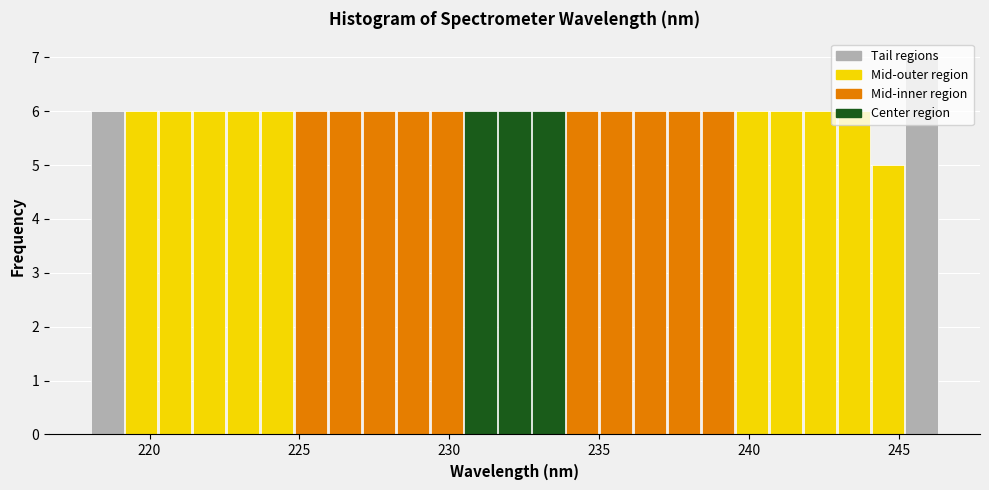

Around what value on the x-axis is the tallest bar? Give the approximate position of its centre, as read against the axis.

246.0